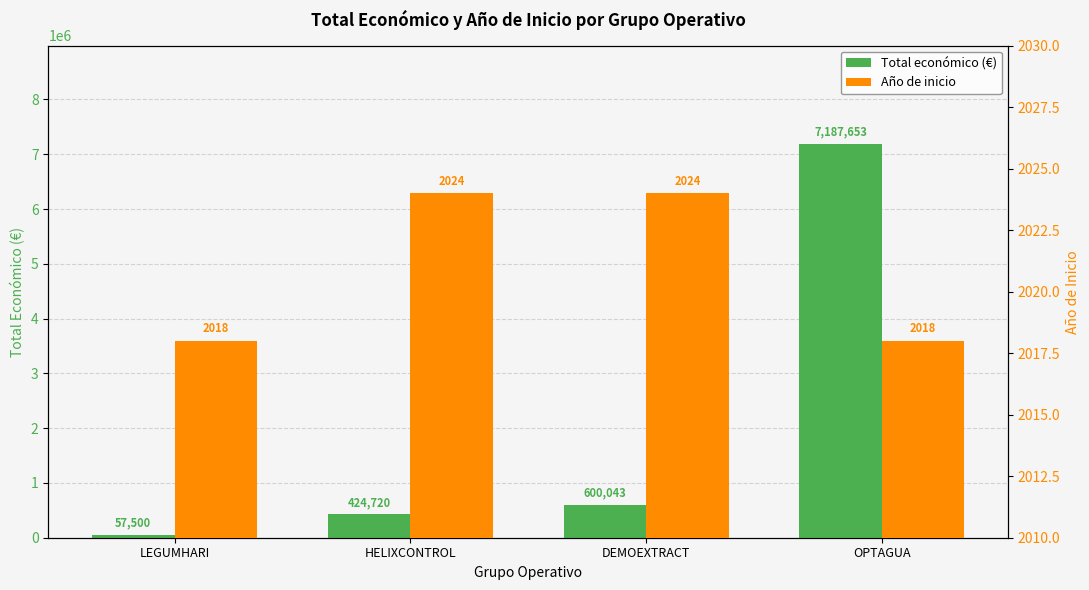

What is the maximum value for Total económico (€)?

7187653